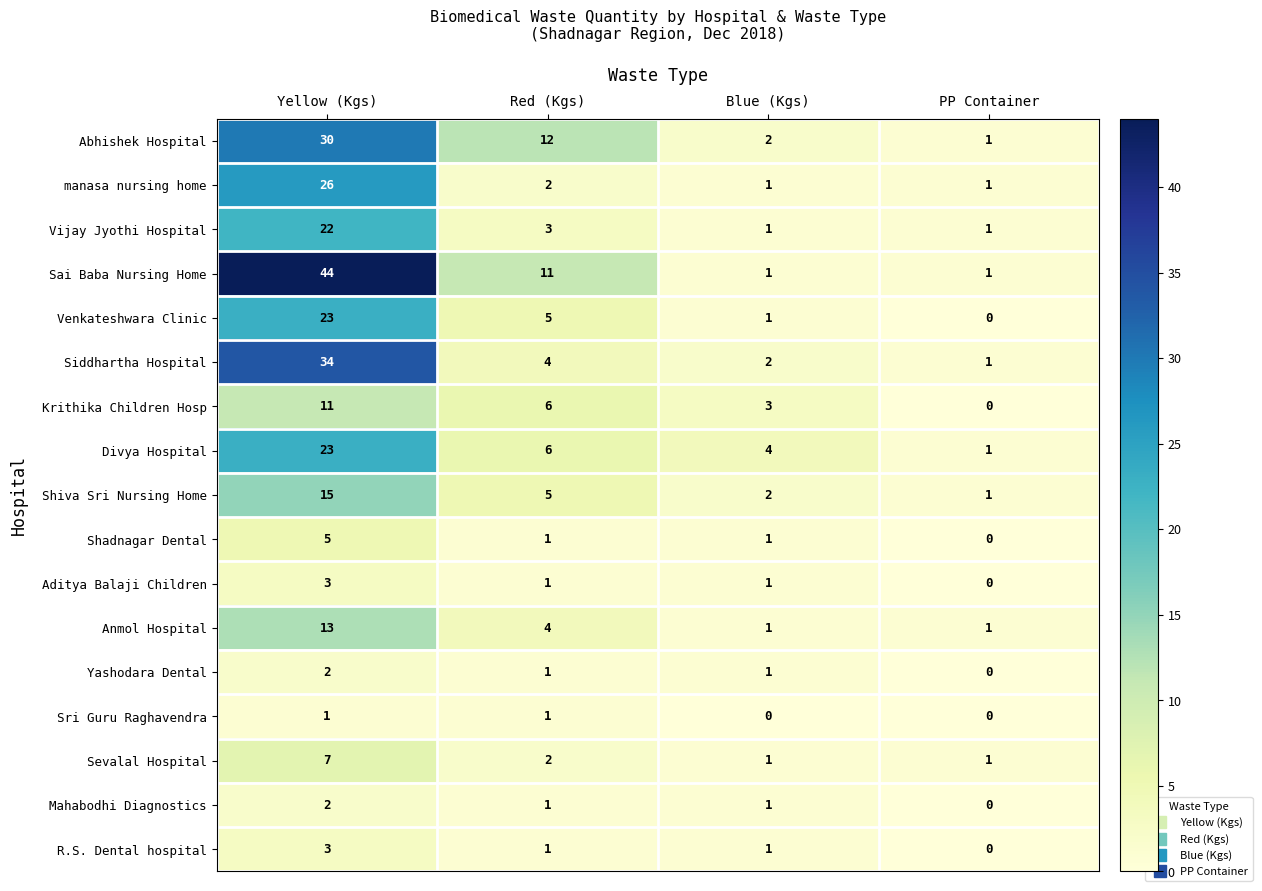

List the labels in order of Shiva Sri Nursing Home value, largest first.

Yellow (Kgs), Red (Kgs), Blue (Kgs), PP Container